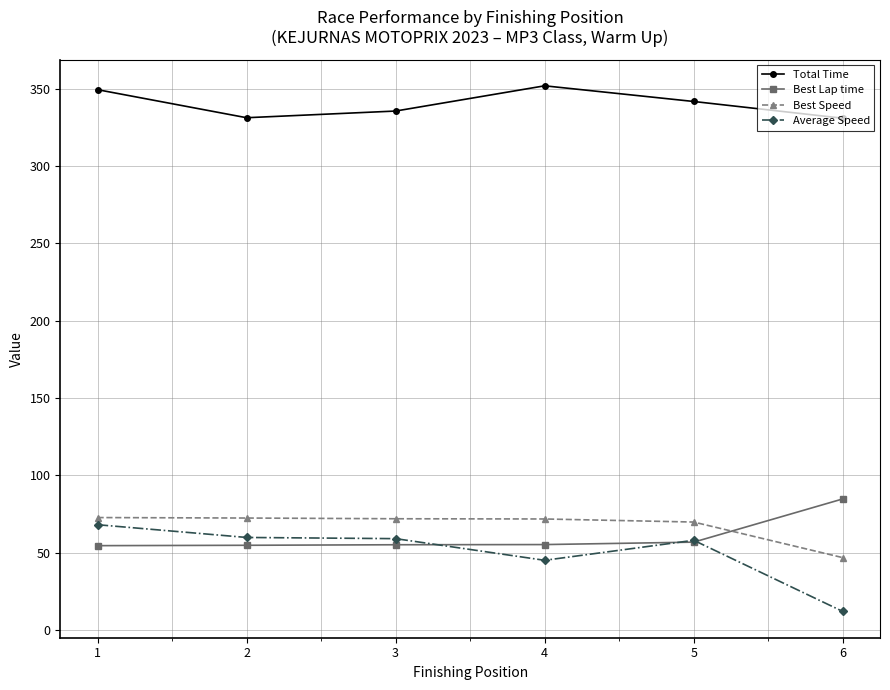

Is the value of Best Lap time at 2 greater than the value of Total Time at 6?

No